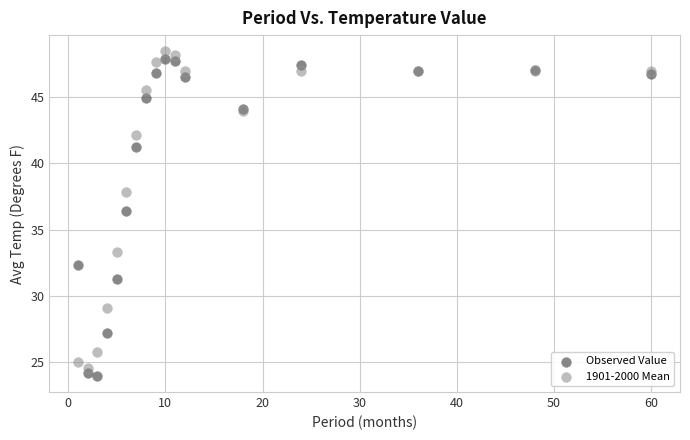

What is the X range (max minus min) for the scatter plot?

59.0